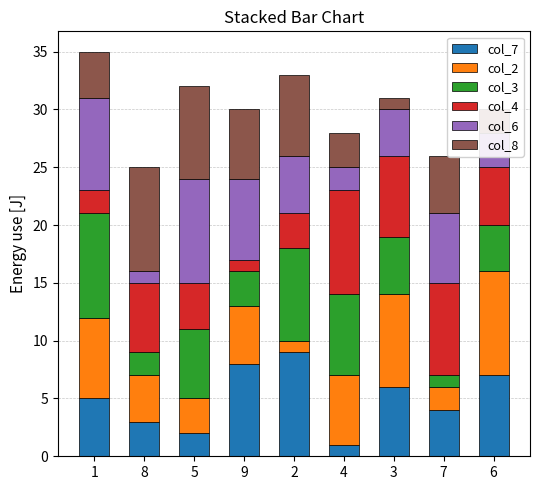

Are the bars grouped side by side (vs. stacked)?

No